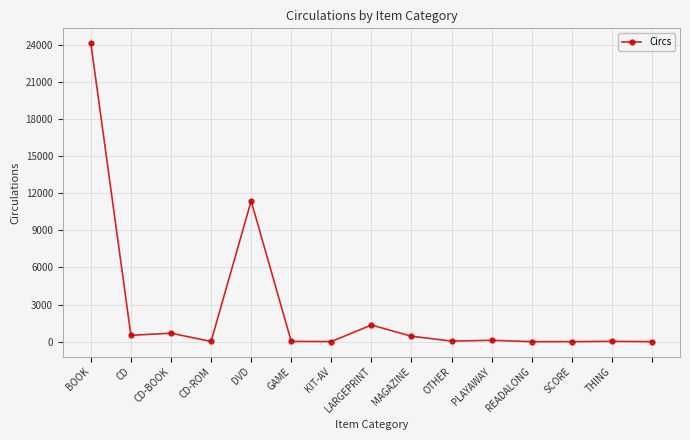

What is the average value?

2580